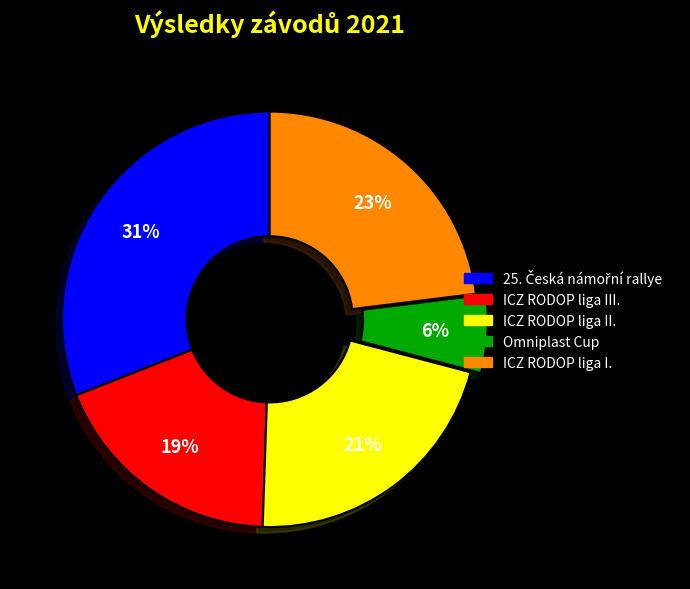

To the nearest percent, what is the difference between the largest and smallest slice percentages?

25%